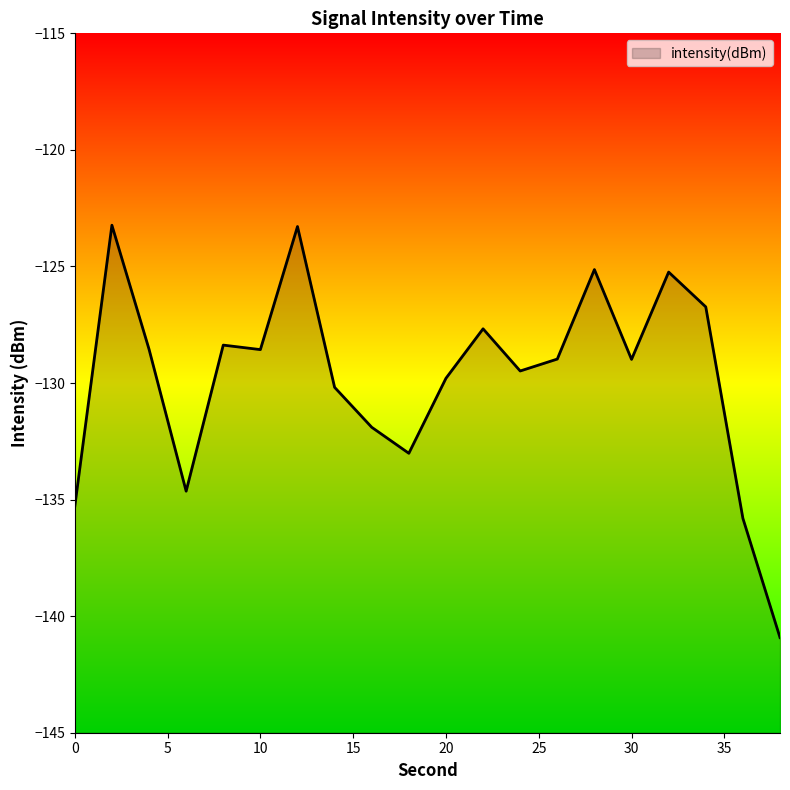

Where is the data nearest to the value -132?

16